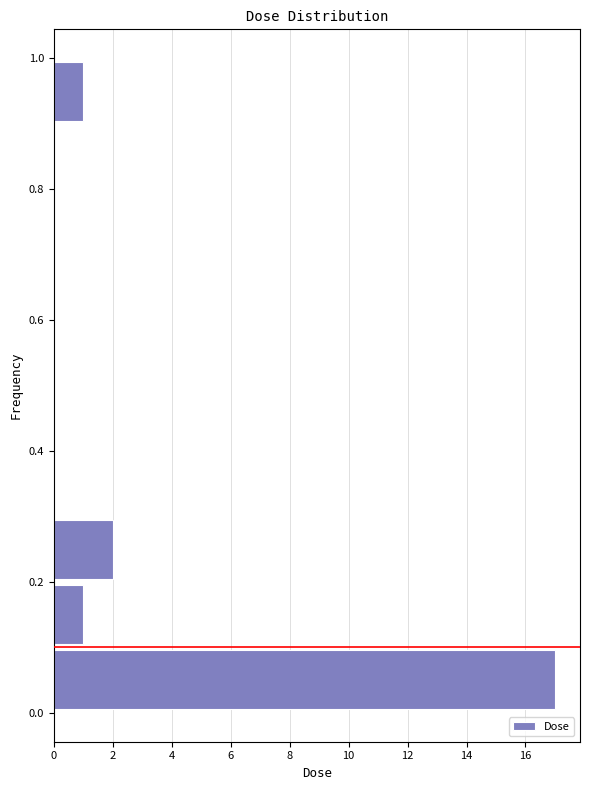

Reading bottom to top, transcribe this chart: for each bar, give the range it covers on the y-axis and its length. Neither the bar edges nor the lengths are printed on the chart, so give them approximately, as read against the axes.

0.0 to 0.1: 17
0.1 to 0.2: 1
0.2 to 0.3: 2
0.3 to 0.4: 0
0.4 to 0.5: 0
0.5 to 0.6: 0
0.6 to 0.7: 0
0.7 to 0.8: 0
0.8 to 0.9: 0
0.9 to 1.0: 1